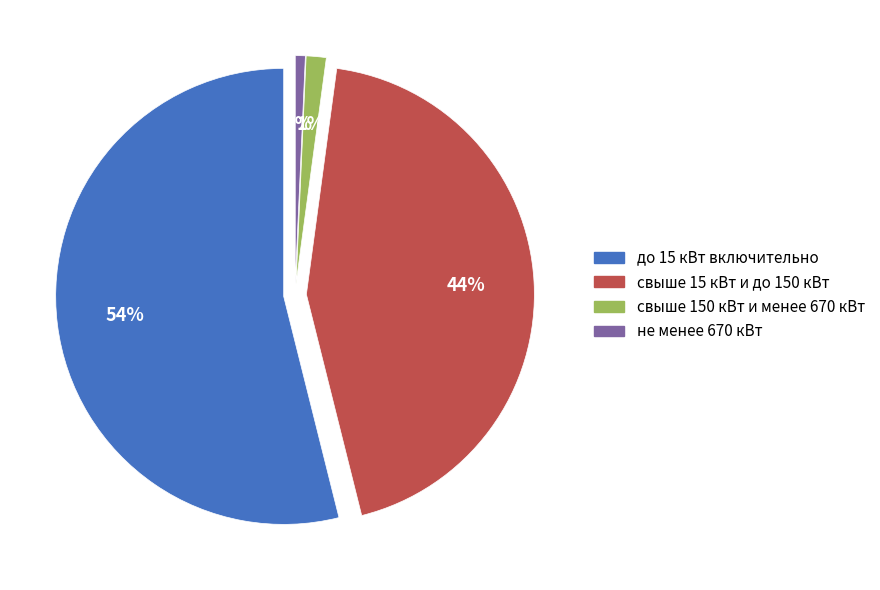

How many segments does this pie chart have?

4